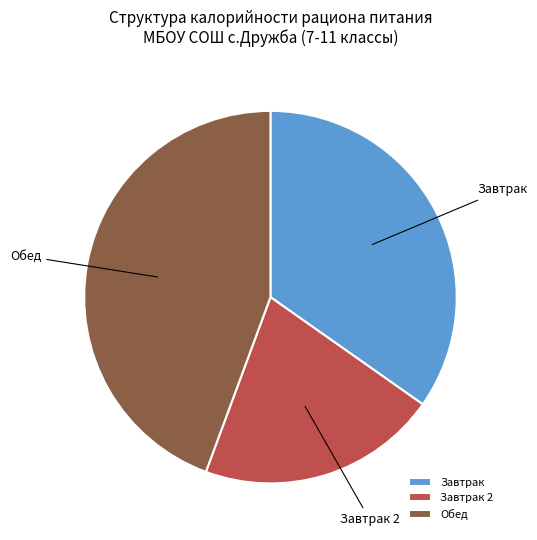

Is it true that Завтрак 2 is 21% of the pie?

True